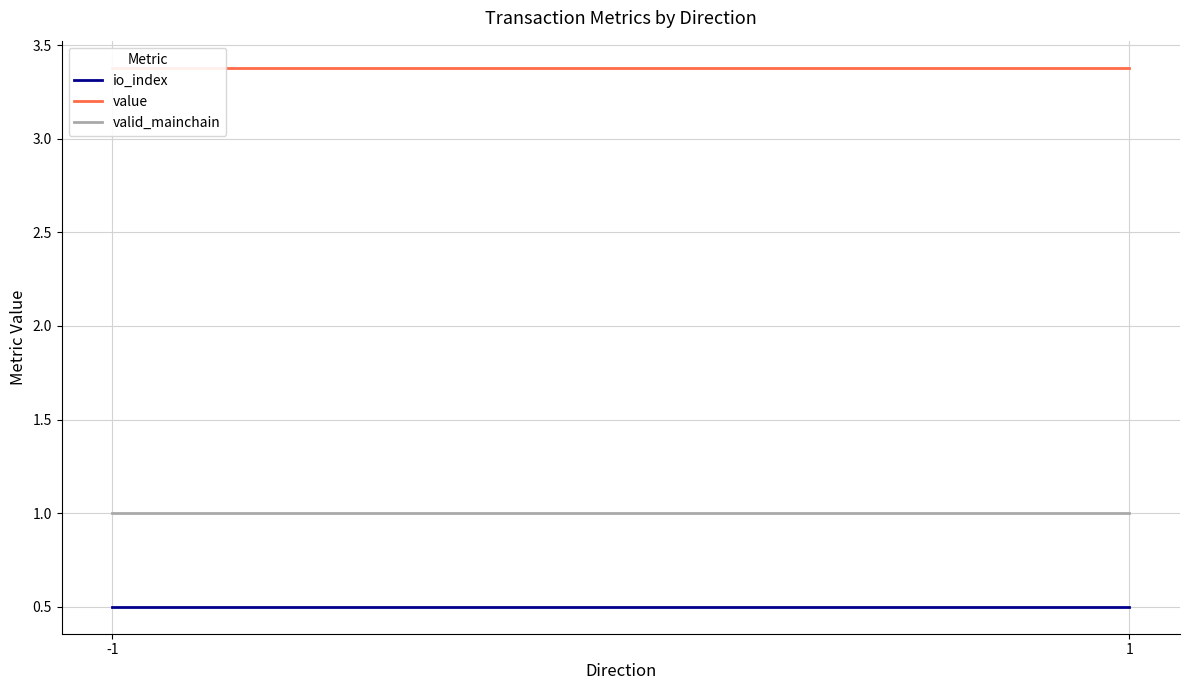

Is it true that valid_mainchain equals 0.6 at -1?

False